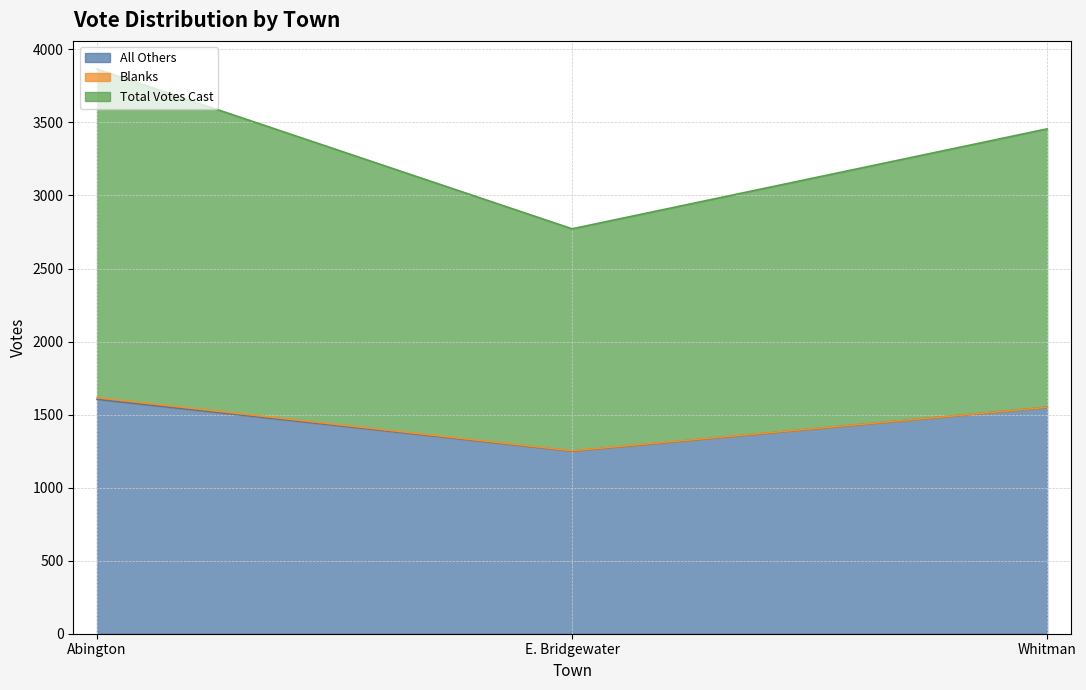

Is it true that All Others equals 677 at Abington?

False